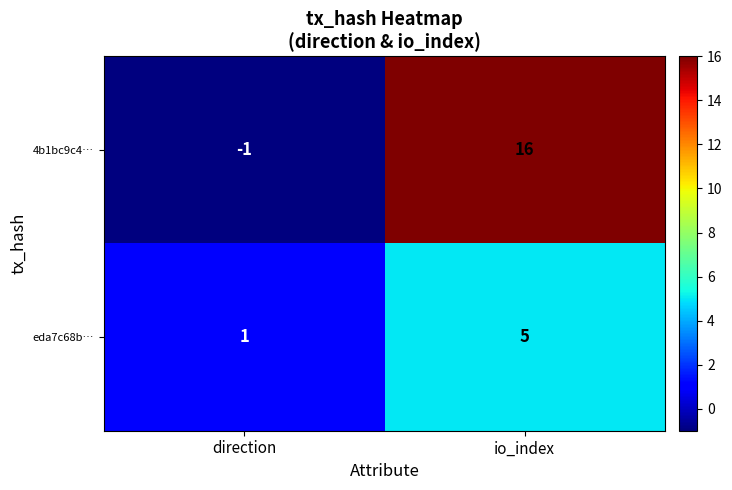

Which series has the largest total across all categories?

4b1bc9c4…